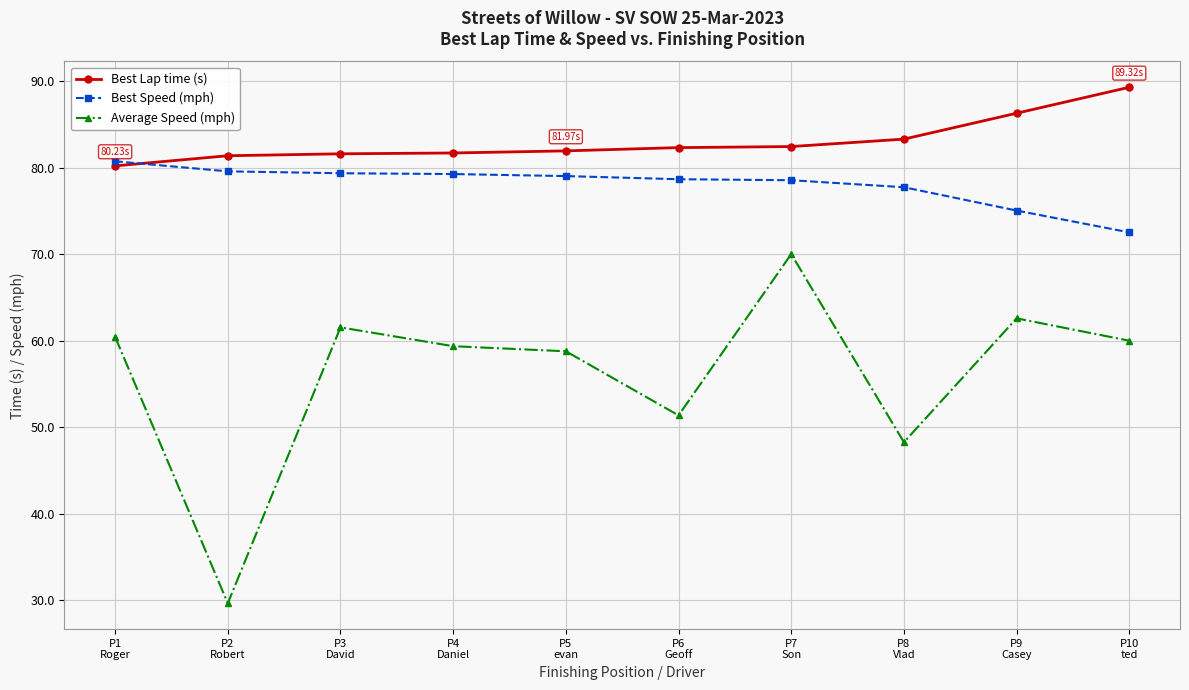

At how many categories does at least one series exceed 59?

10